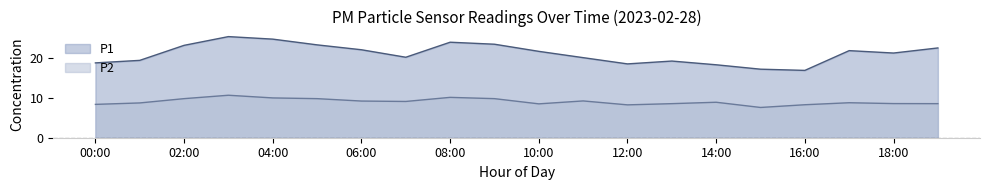

How many data points in P2 are above 8?

19